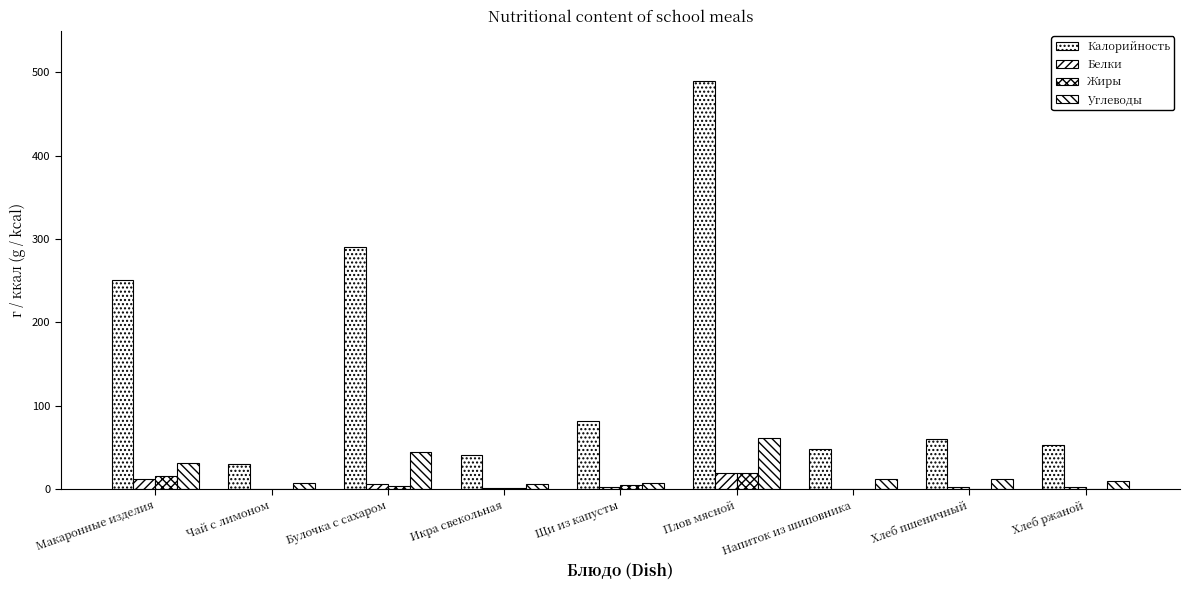

Rank the series by their maximum value, from highest to lowest.

Калорийность, Углеводы, Жиры, Белки